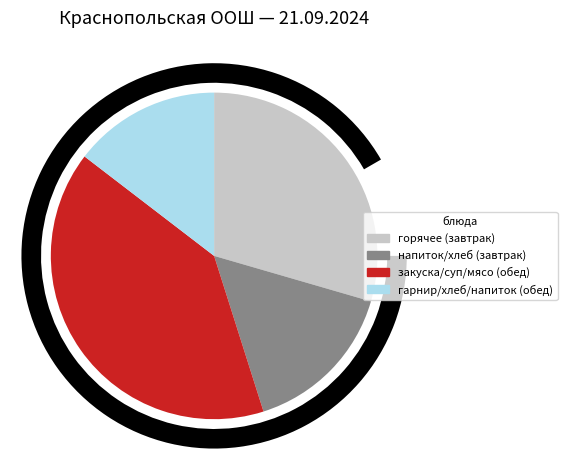

Is ХЛЕБ ПШЕНИЧНЫЙ (обед) the majority of the pie?

No